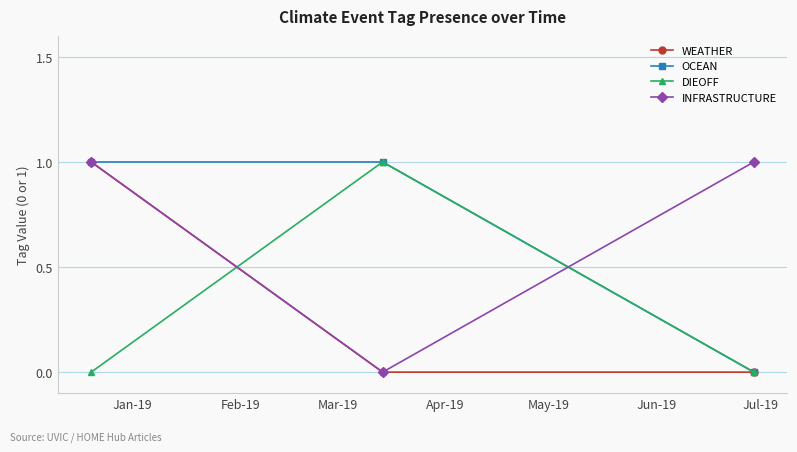

What is the difference between the maximum and minimum values in the OCEAN series?

1